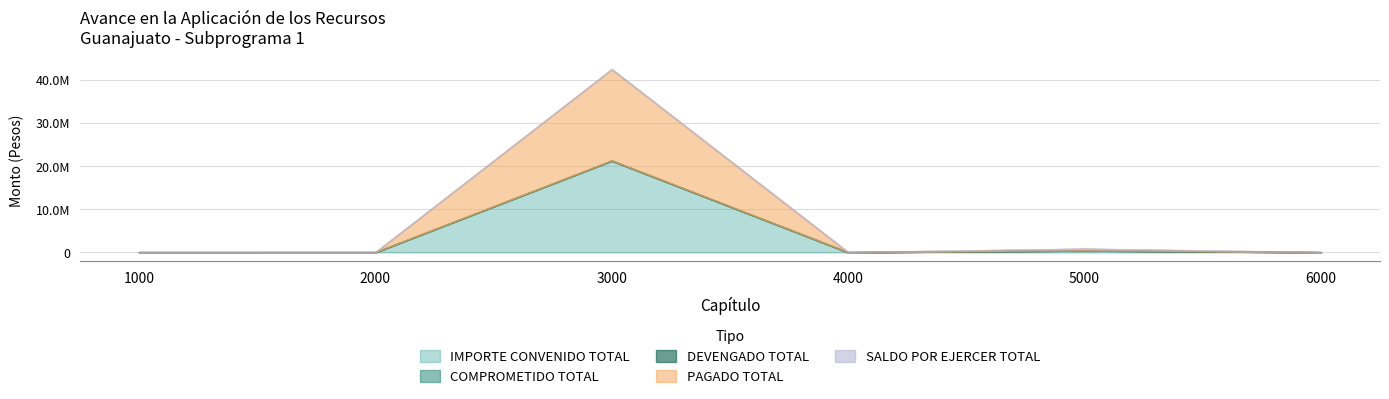

True or false: IMPORTE CONVENIDO TOTAL has a value of -6963269.7 at 1000.

False